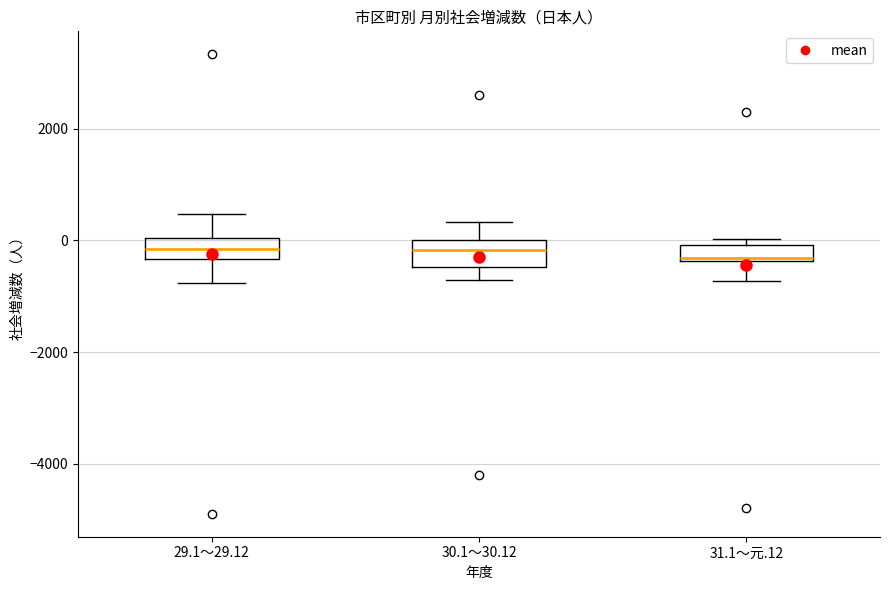

Where is the upper edge of the box for 31.1～元.12 on the y-axis? The values are not printed on the chart, so give them approximately, as read against the axis.

0